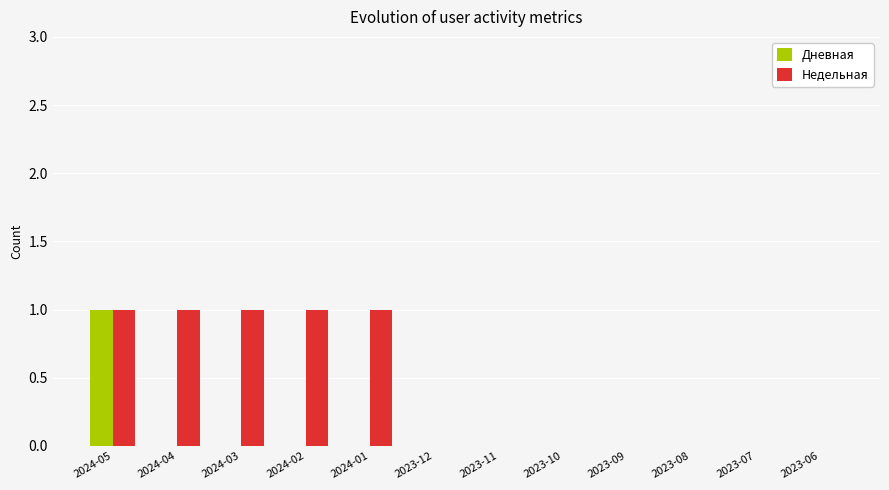

Between 2024-04 and 2023-10, which series saw the biggest shift?

Недельная